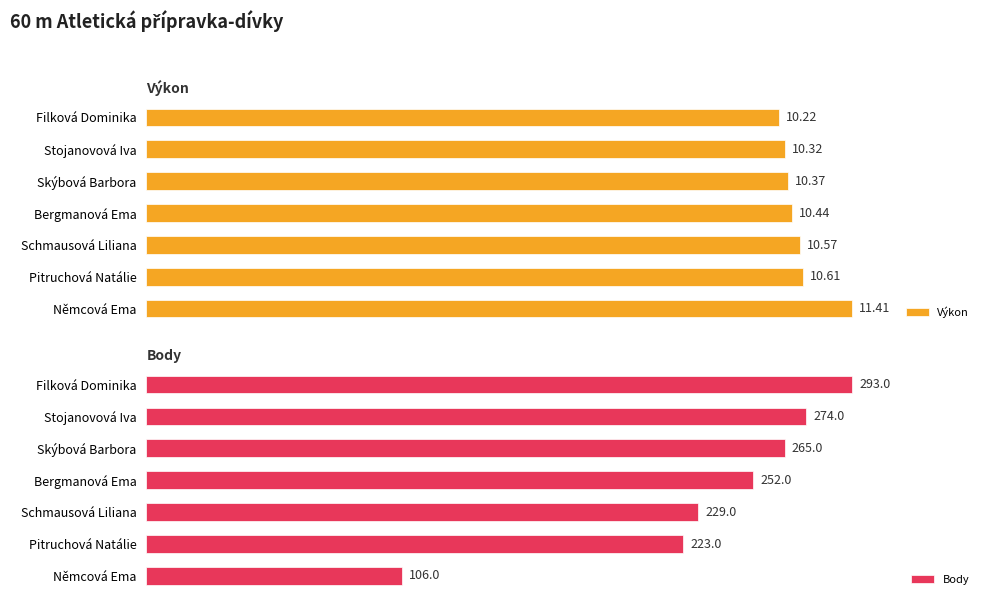

At which label does Výkon reach its peak?

Němcová Ema